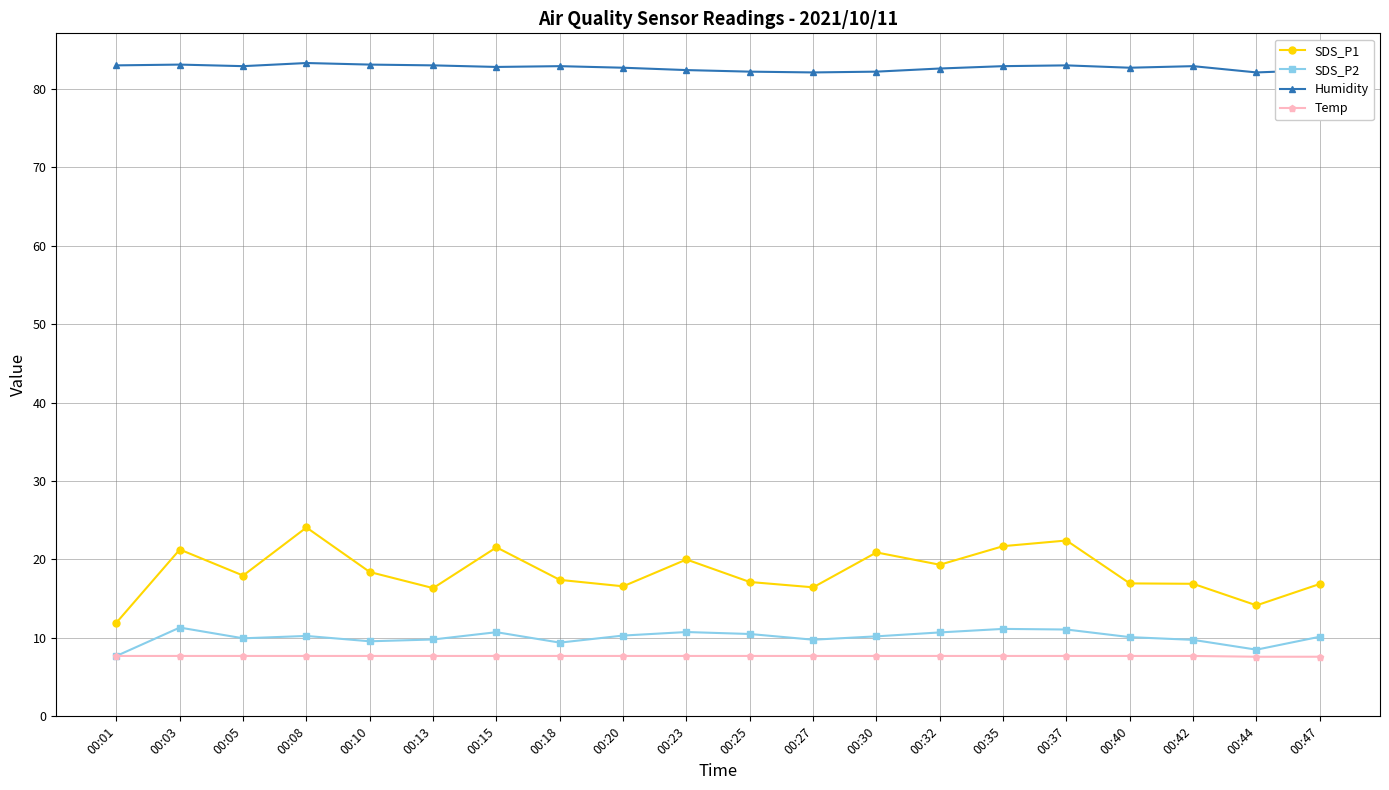

Which series has the largest total across all categories?

Humidity